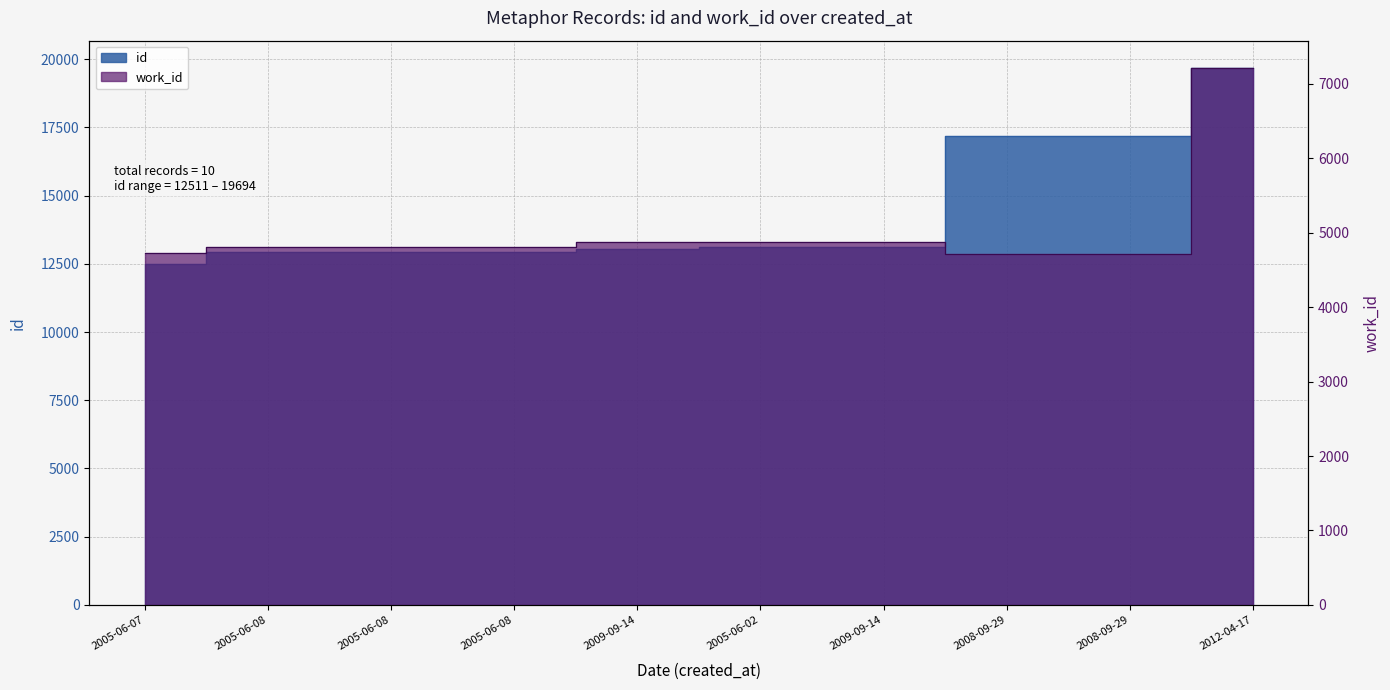

The value of id at 2005-06-08 is 19367. True or false?

False